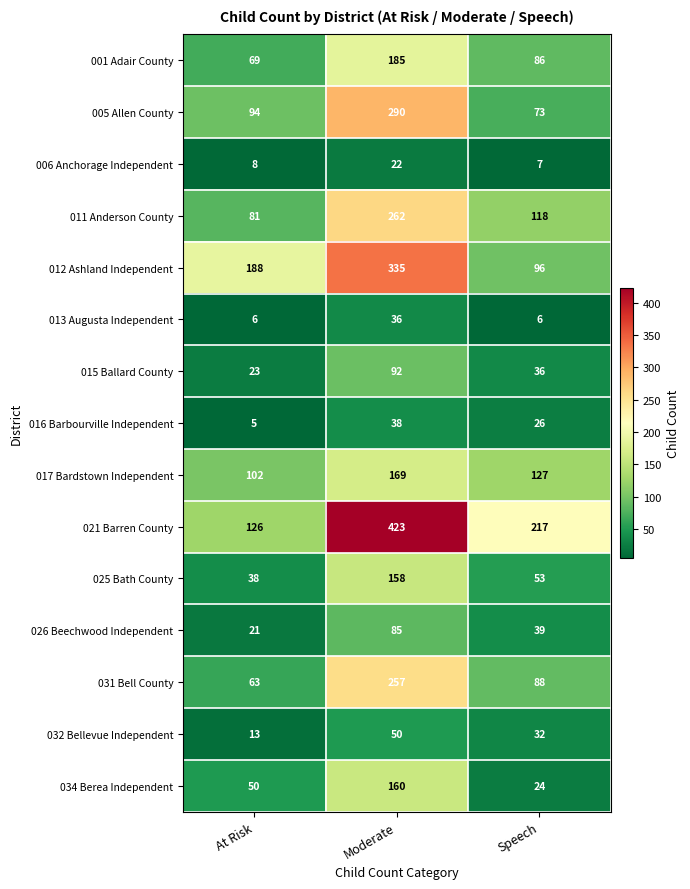

What is the average value of the 017 Bardstown Independent series?

133